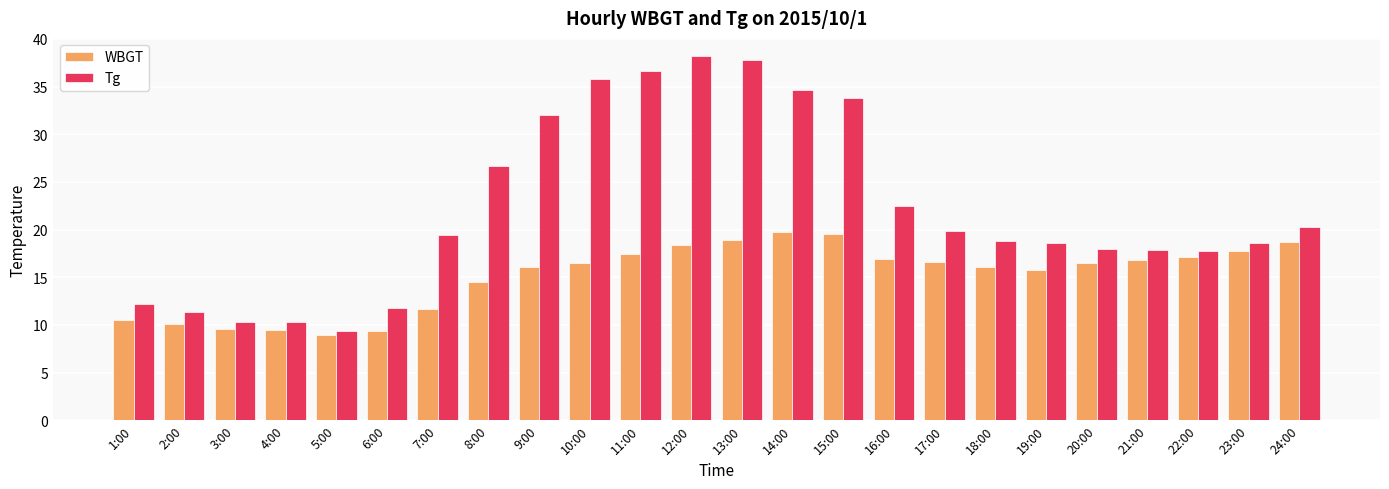

What is the maximum value for Tg?

38.2